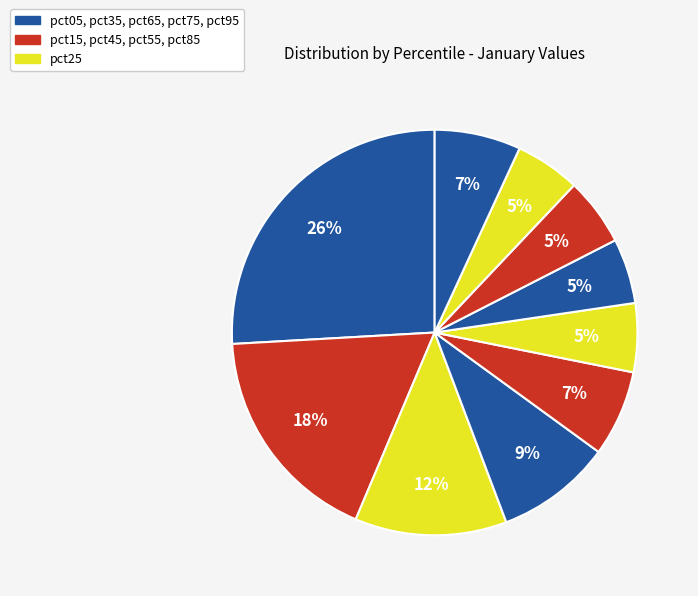

How many slices are in this pie chart?

10